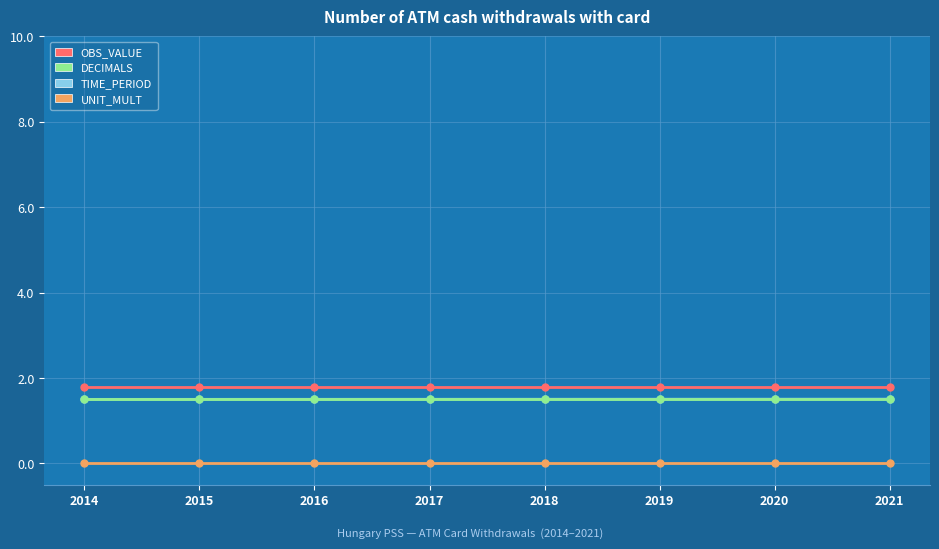

What is the total value across all series at 2020?

4.8